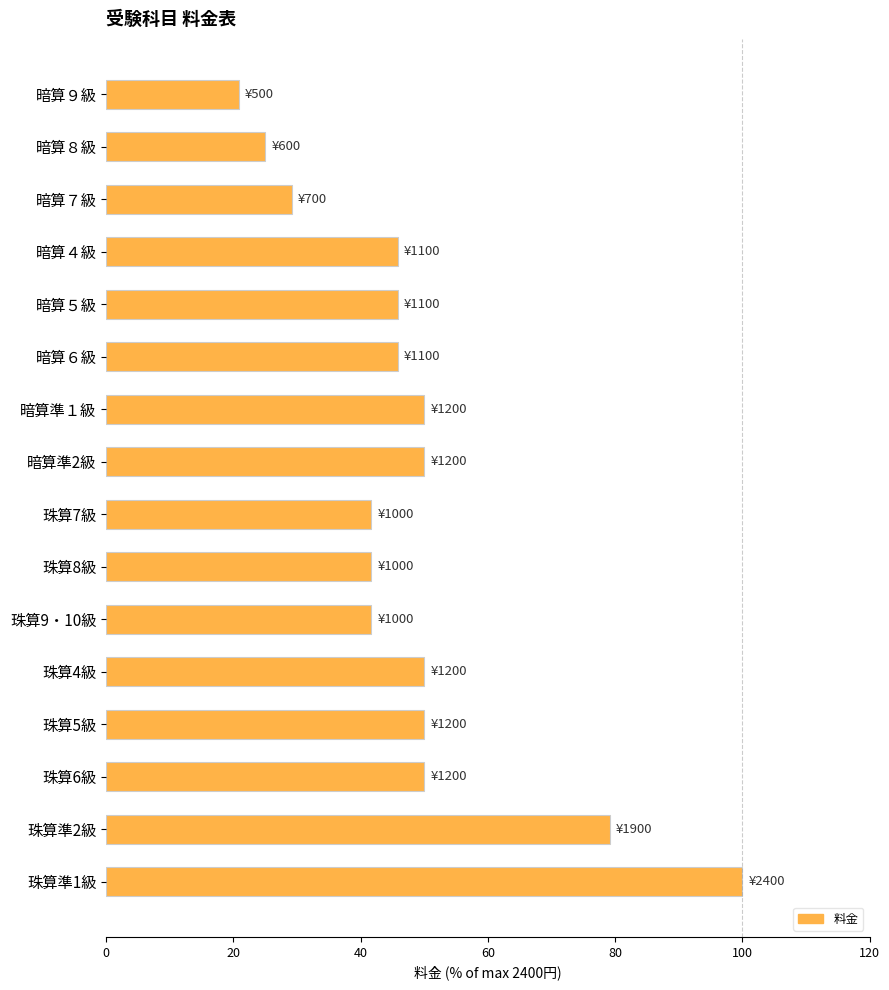

What is the smallest value displayed?

20.8